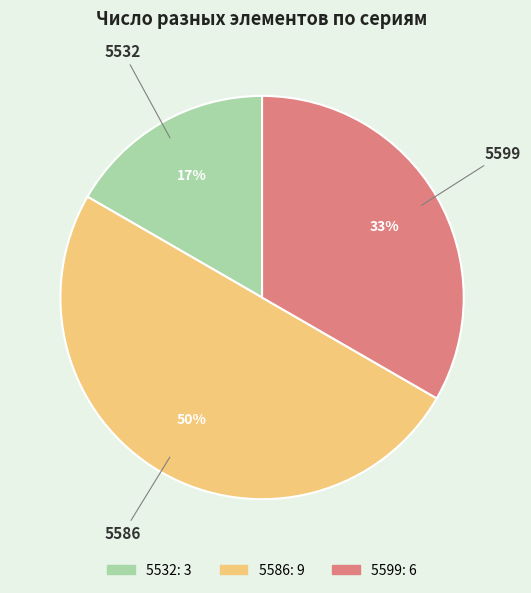

To the nearest percent, what portion does 5532 represent?

17%